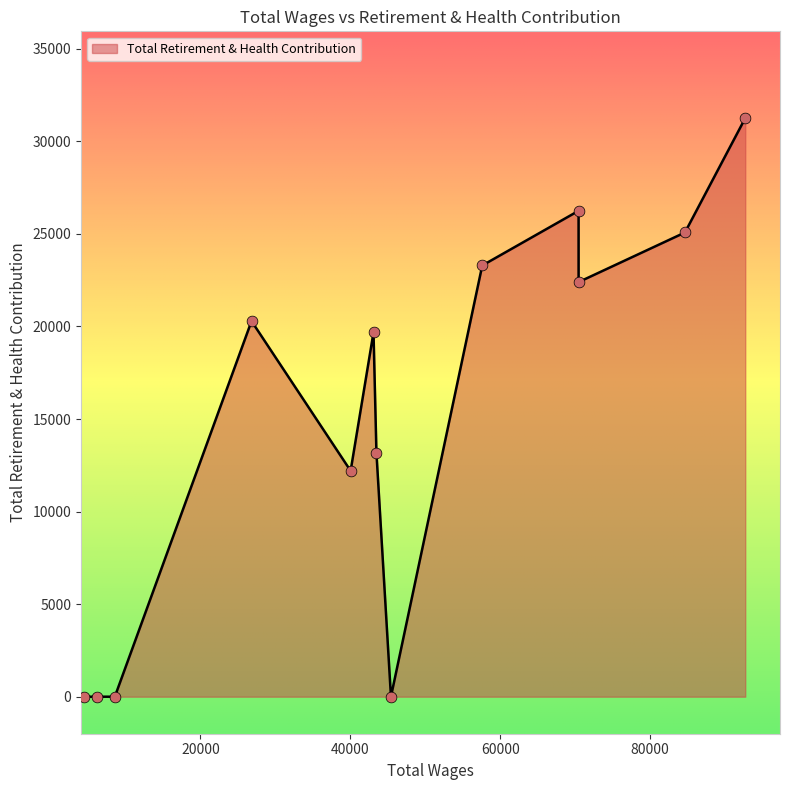

What is the maximum value shown in the chart?

31257